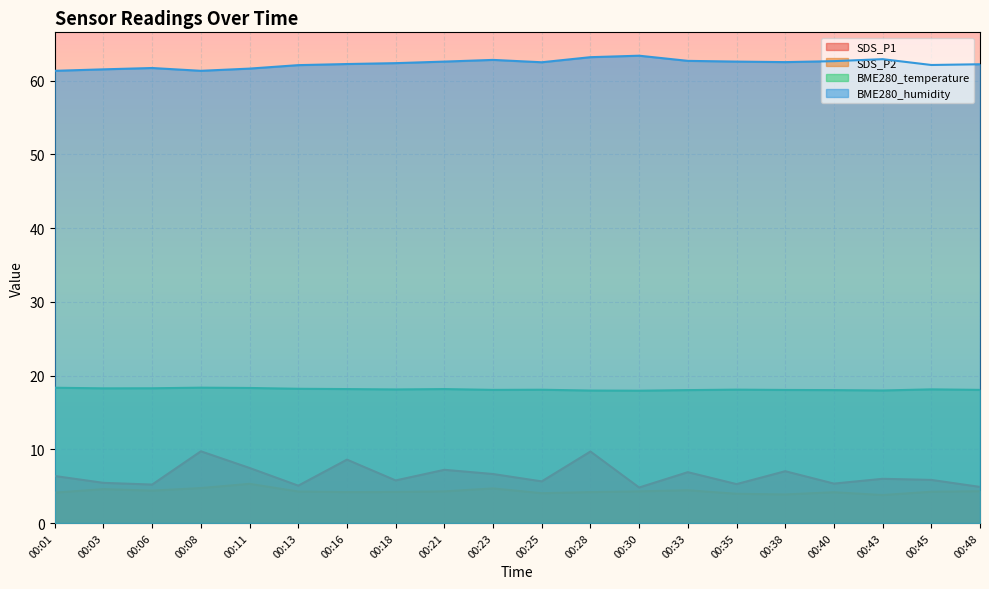

True or false: BME280_humidity has a value of 92.2 at 00:06.

False